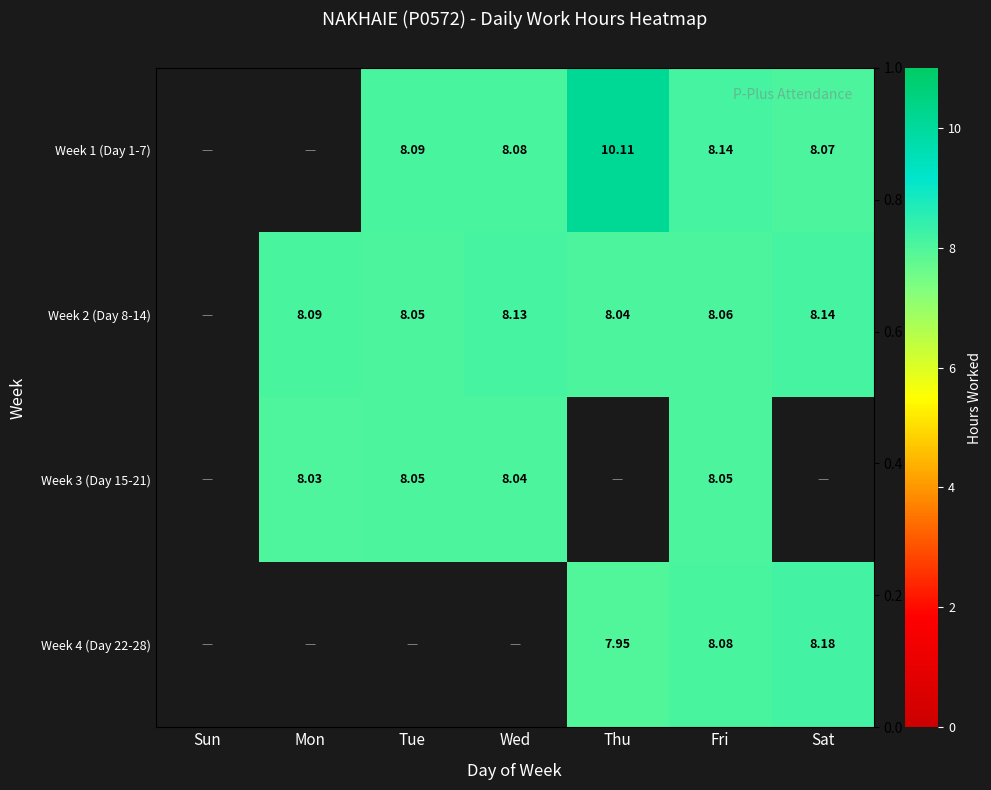

Which series has the largest range (max minus min)?

Week 1 (Day 1-7)